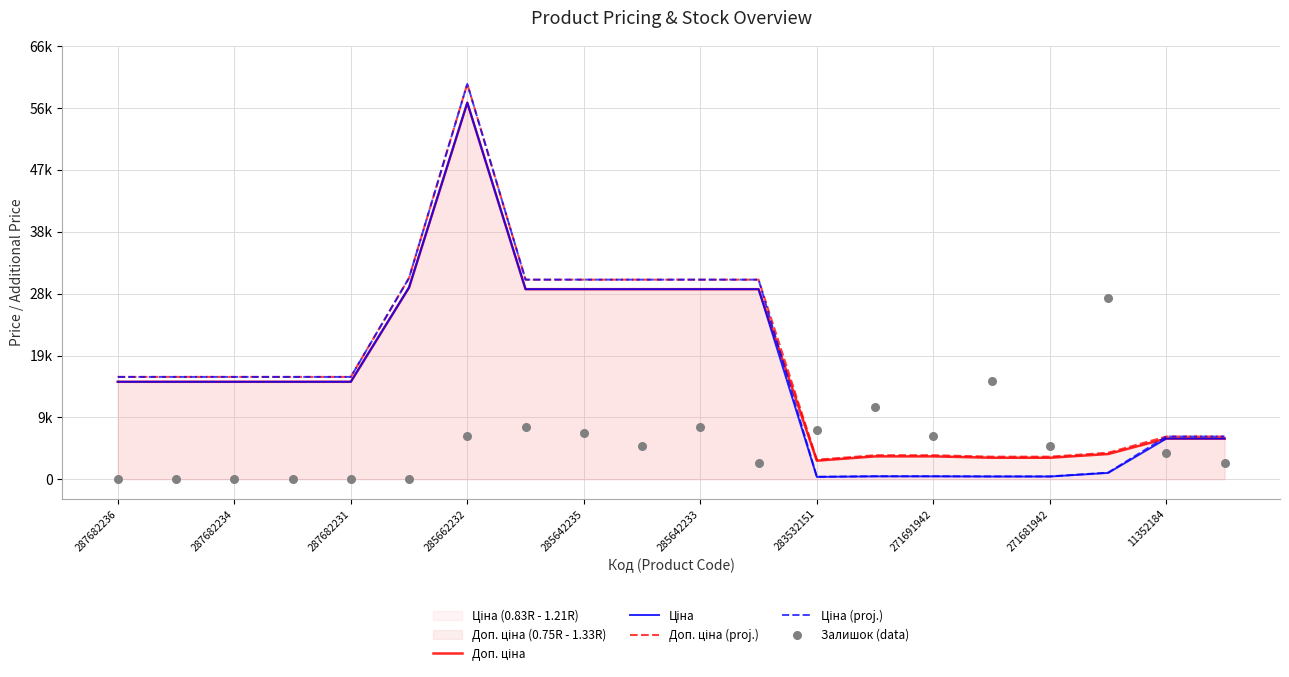

Which series has the largest total across all categories?

Доп. ціна (proj.)